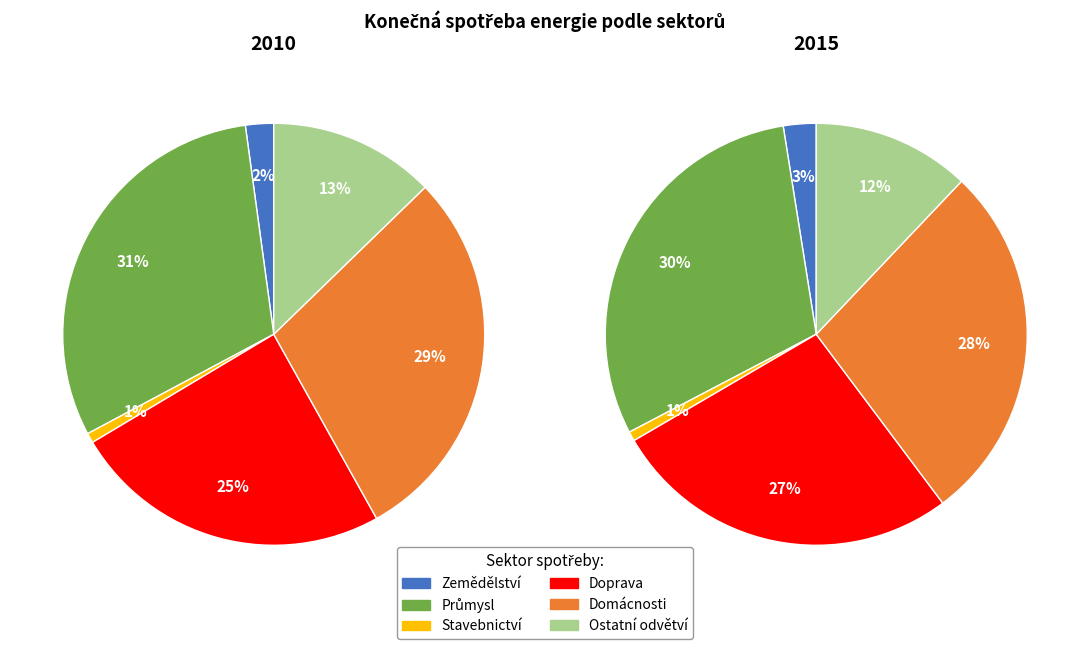

What percentage is the Doprava slice, to the nearest percent?

27%